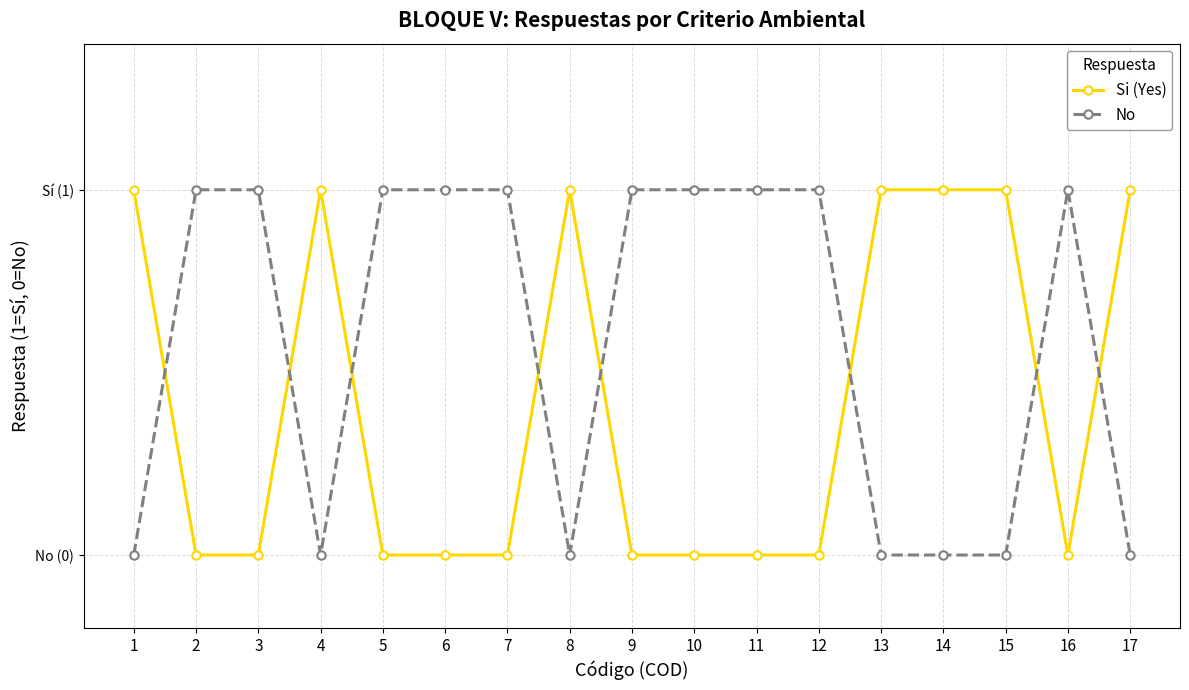

What is the spread (max minus min) of values at 3?

1